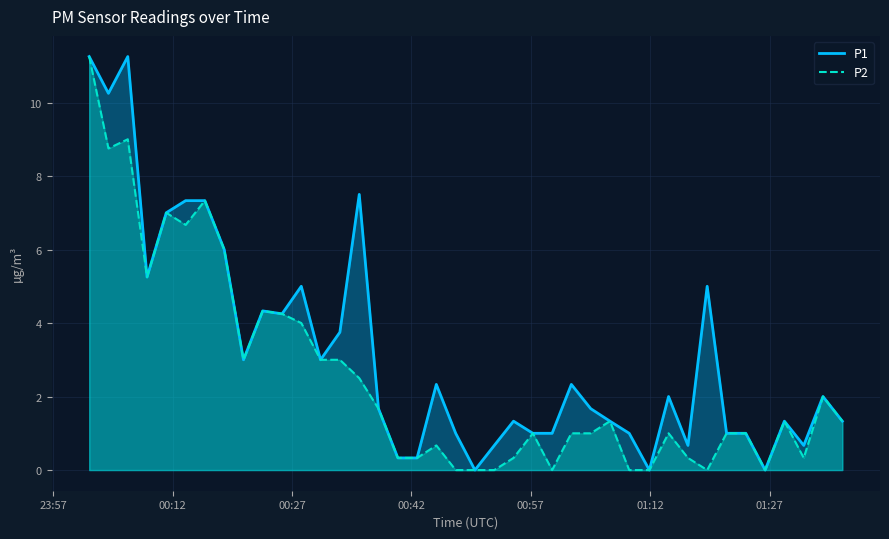

What are all the series names shown in the legend?

P1, P2